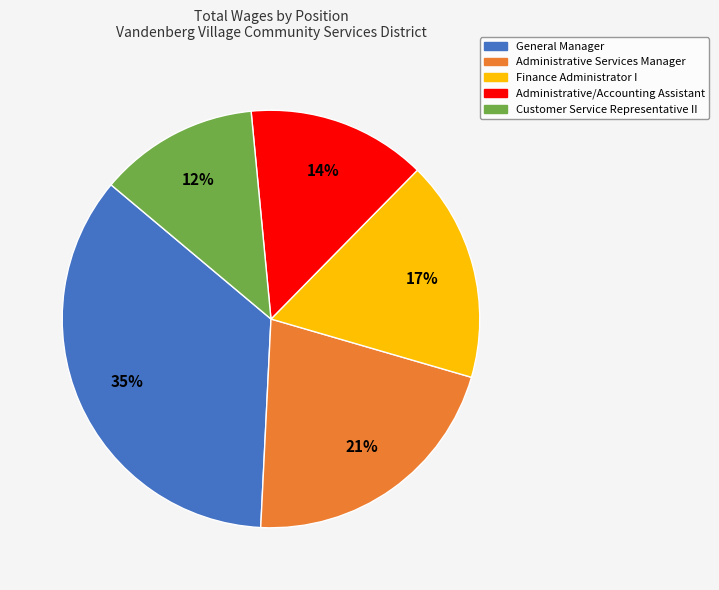

Is it true that Customer Service Representative II is 6% of the pie?

False